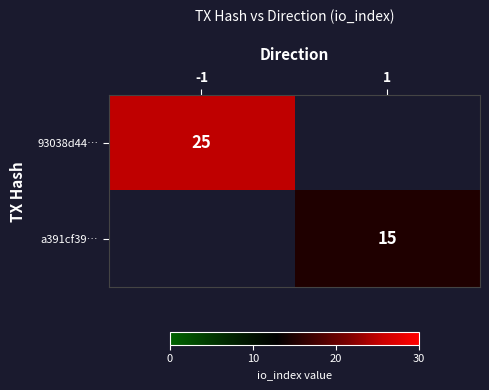

The value of a391cf39… at 1 is 21.1. True or false?

False